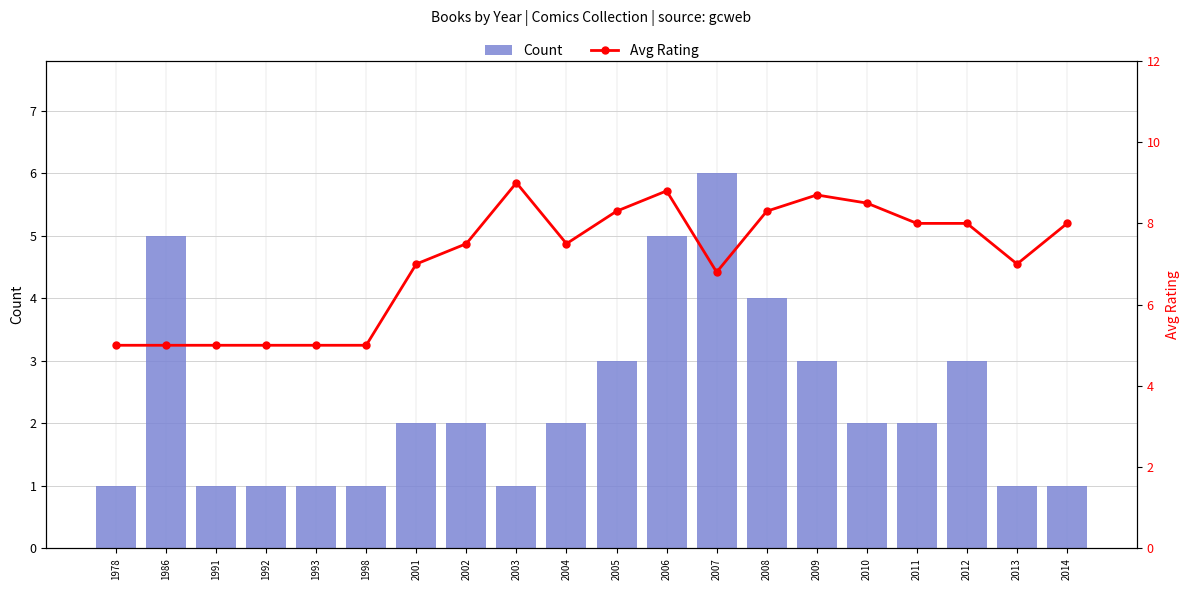

What is the sum of all Avg Rating values?

141.4